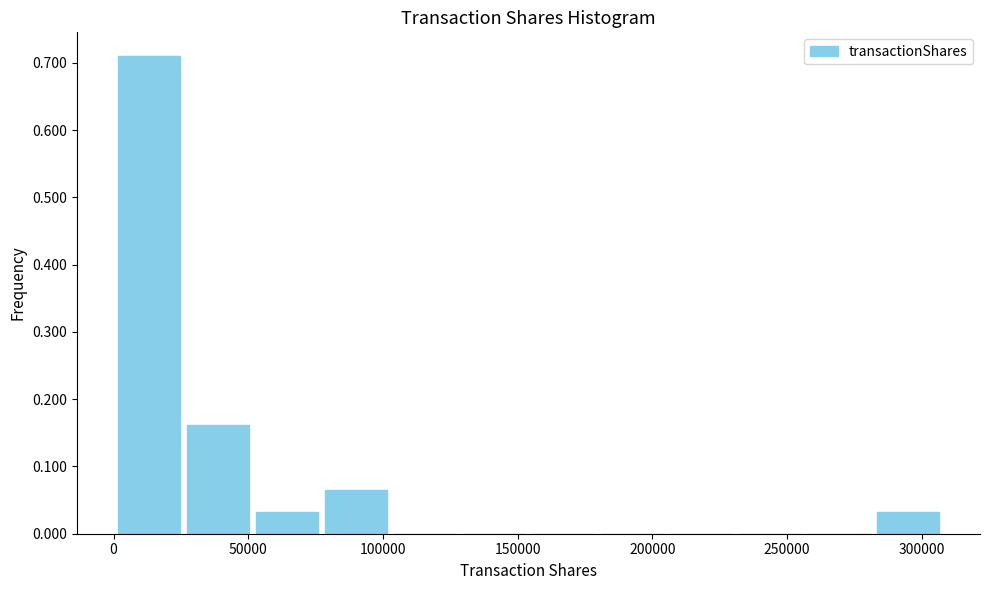

Which range on the x-axis has the tallest bar?

0 to 25000